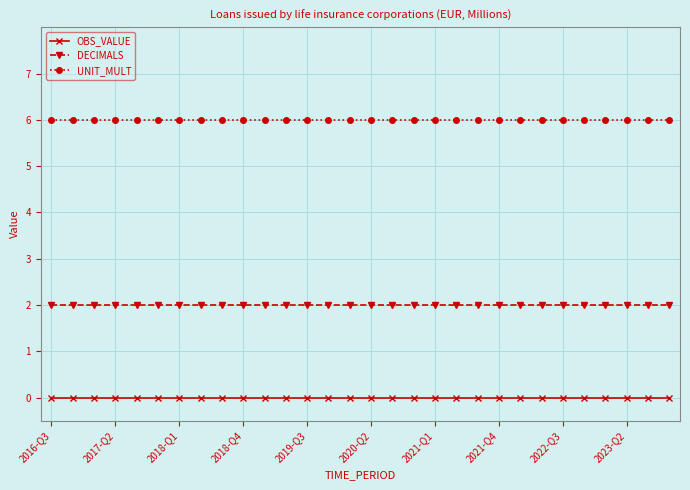

At how many categories does at least one series exceed 4?

30